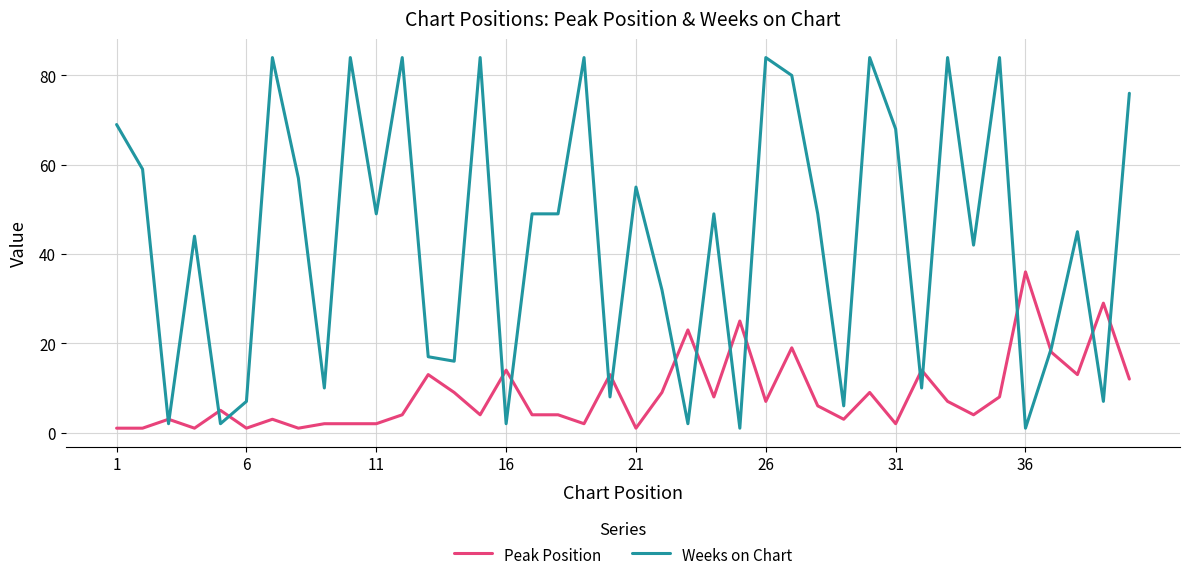

After their last crossing, which series has the higher values: Peak Position or Weeks on Chart?

Weeks on Chart